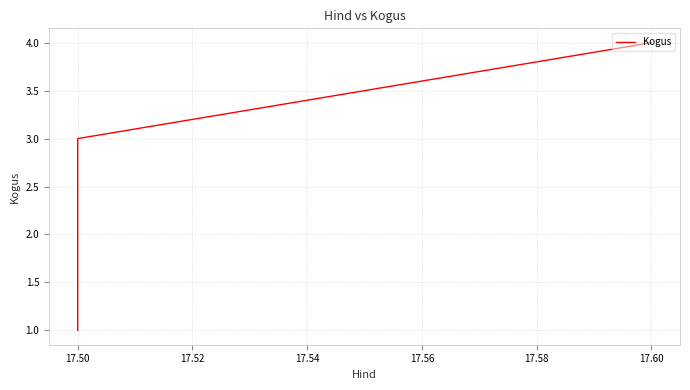

What is the difference between the values at 17.60 and 17.50?

3